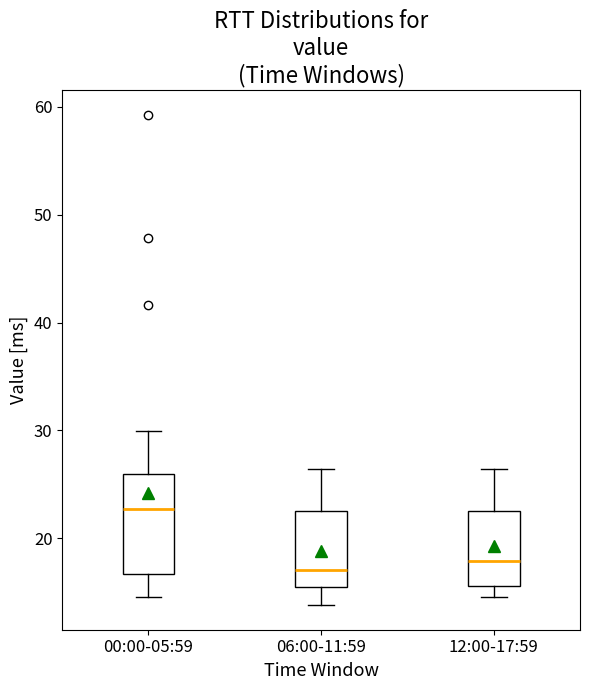

Reading left to right, transcribe this box plot: for each box, give where its median line is, the range the box spans, and where its two whiskers end, as read against the y-axis. The values are not printed on the chart, so give them approximately, as read against the axis.

00:00-05:59: median 23, box 17 to 26, whiskers 15 to 30
06:00-11:59: median 17, box 15 to 23, whiskers 14 to 26
12:00-17:59: median 18, box 16 to 23, whiskers 15 to 26